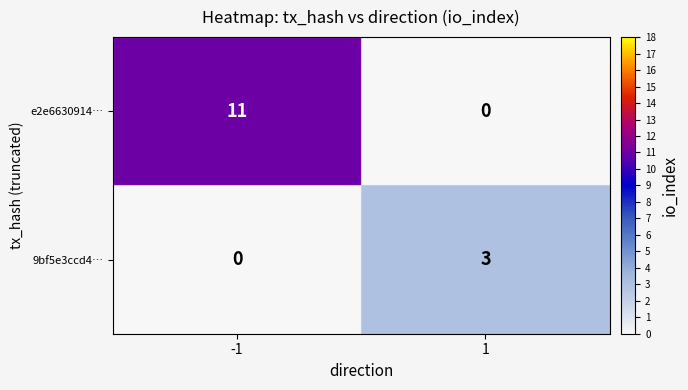

Reading left to right, list all the values displayed in this chart.

e2e6630914…: -1=11	1=0
9bf5e3ccd4…: -1=0	1=3